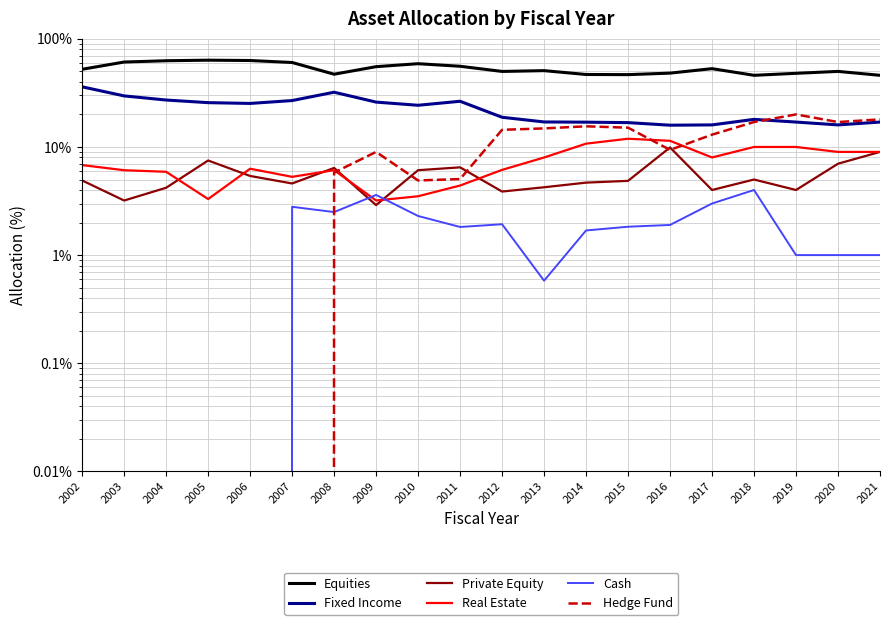

How many series are shown in this chart?

6